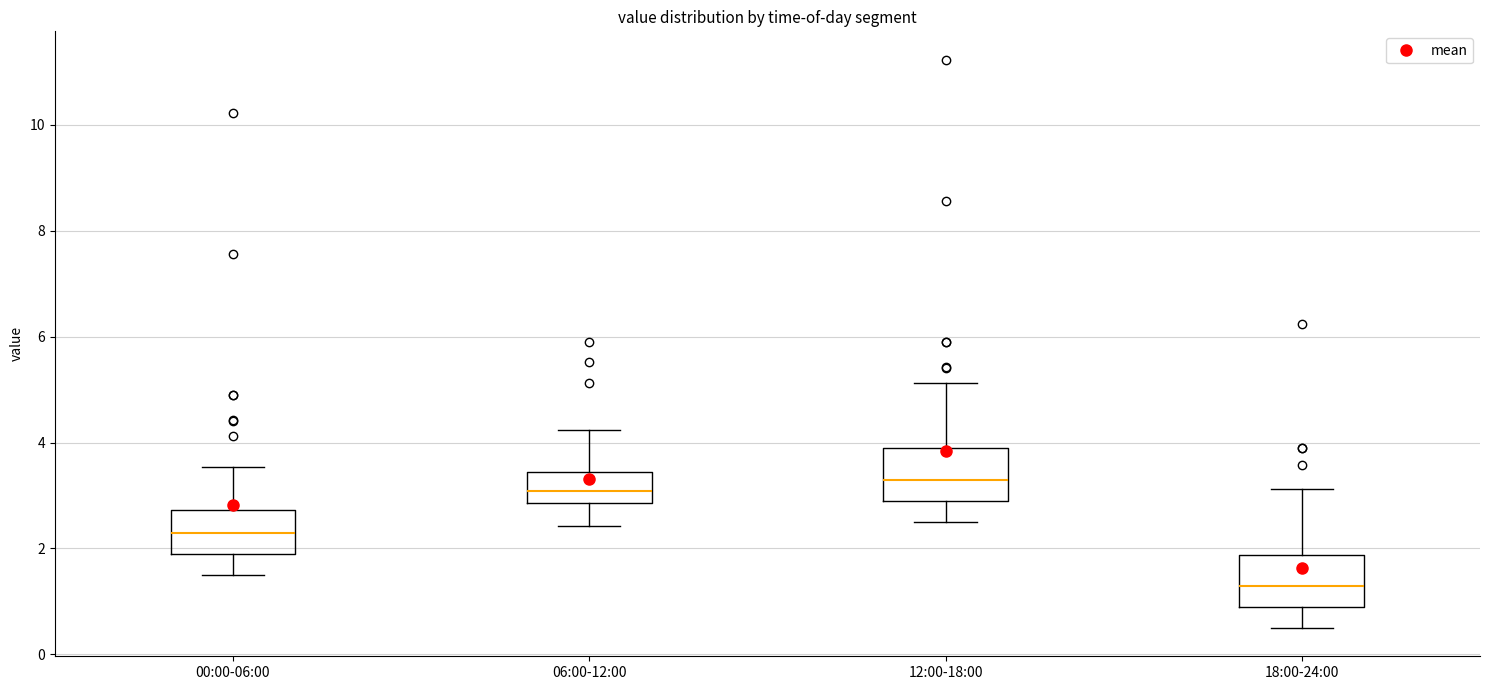

Reading left to right, read every box against the y-axis: the position of its median line, the range the box covers, and the ends of its whiskers. The values are not printed on the chart, so give them approximately, as read against the axis.

00:00-06:00: median 2.4, box 2.0 to 2.8, whiskers 1.6 to 3.6
06:00-12:00: median 3.0, box 2.8 to 3.4, whiskers 2.4 to 4.2
12:00-18:00: median 3.4, box 3.0 to 3.8, whiskers 2.6 to 5.2
18:00-24:00: median 1.4, box 1.0 to 1.8, whiskers 0.6 to 3.2